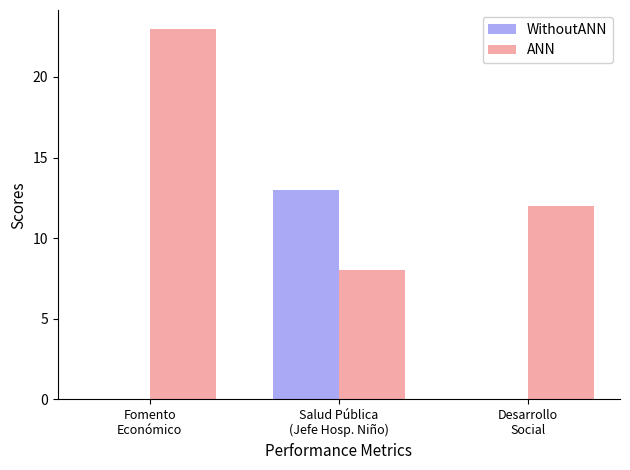

Reading left to right, extract all data points from this chart.

WithoutANN: 0	13	0
ANN: 23	8	12